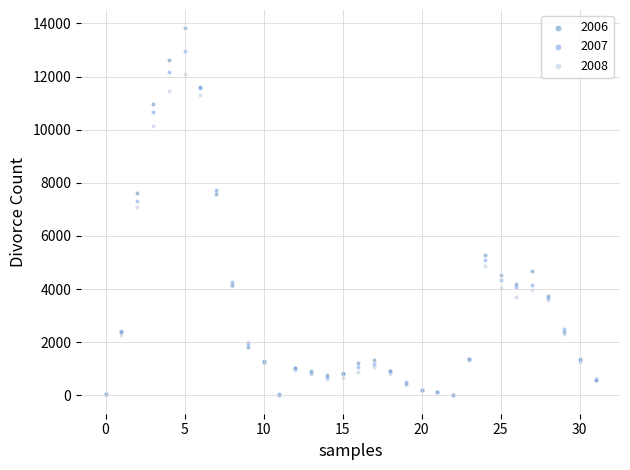

Across all series, what Y value is closest to 6908?

7101